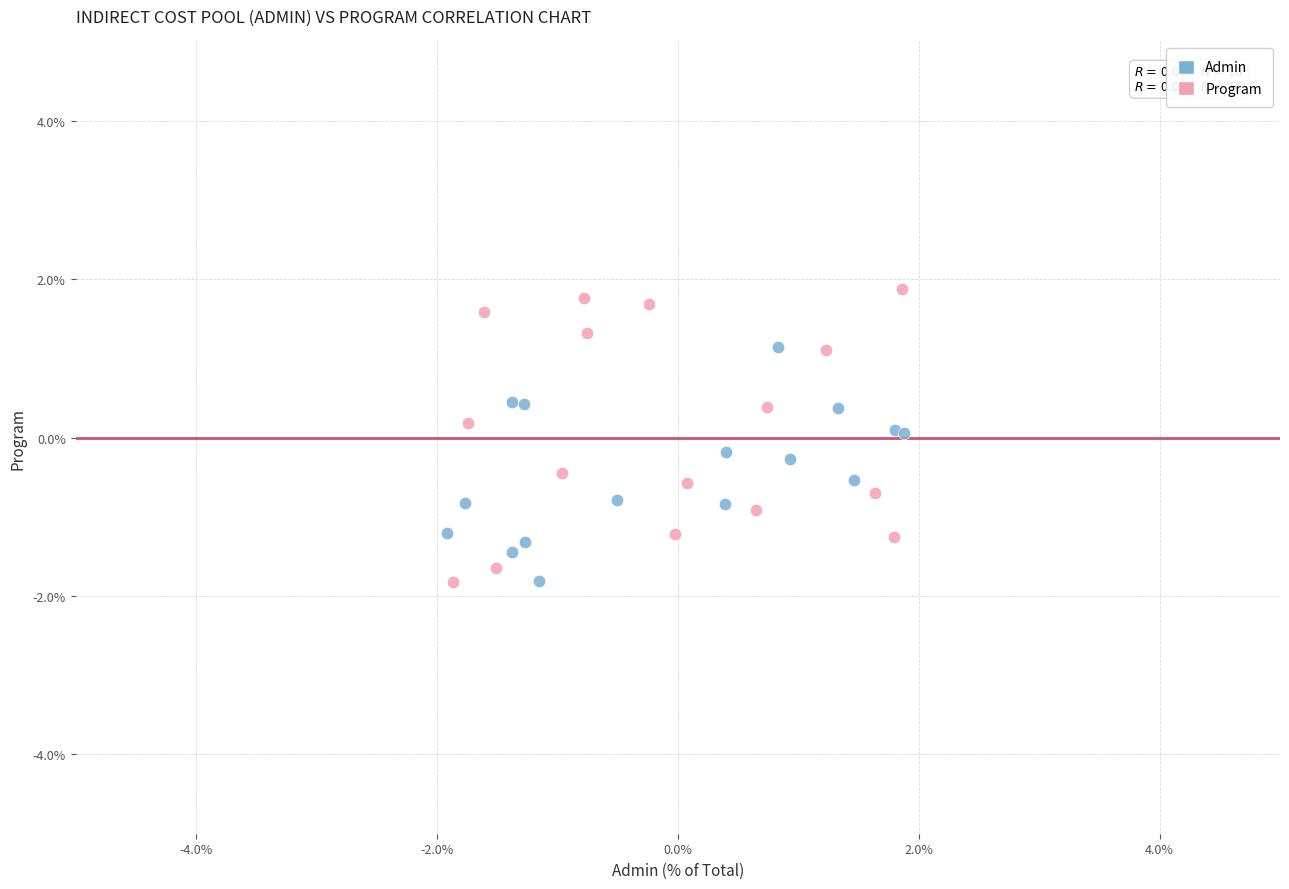

What are all the series names shown in the legend?

Admin, Program